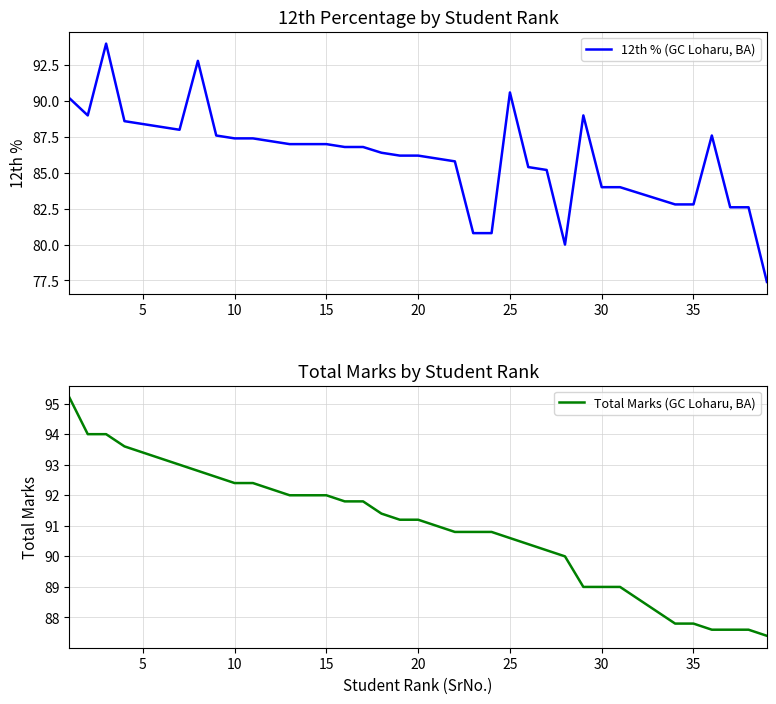

The 12th % (GC Loharu, BA) series shows 36.8 at 35. True or false?

False